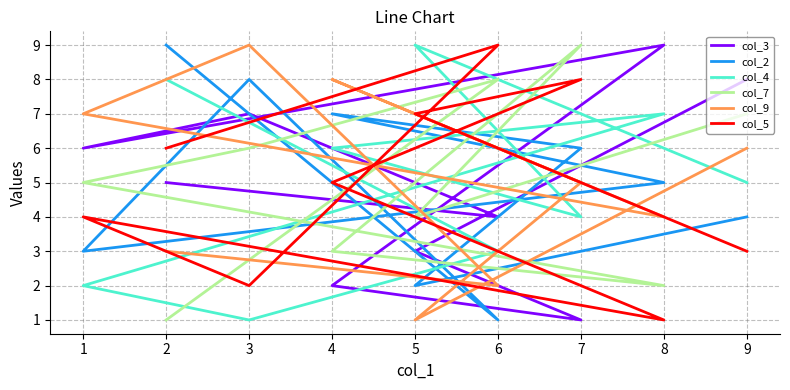

What is the value of the col_4 point at the 8th from the left?

3